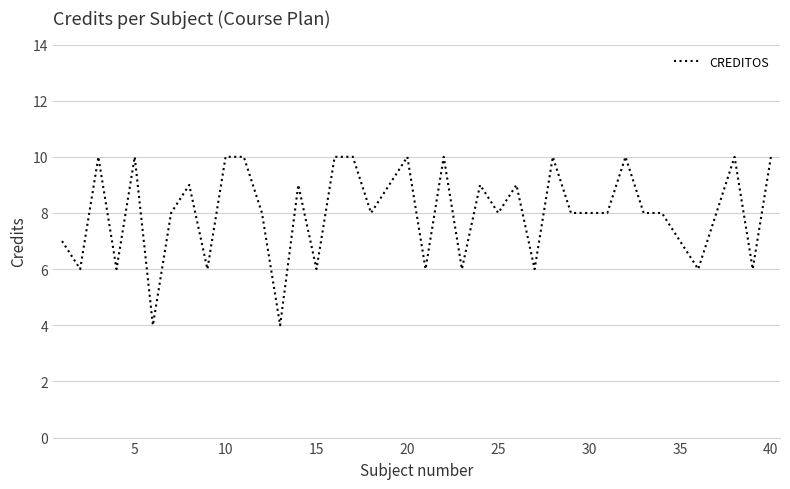

What is the minimum value shown in the chart?

4